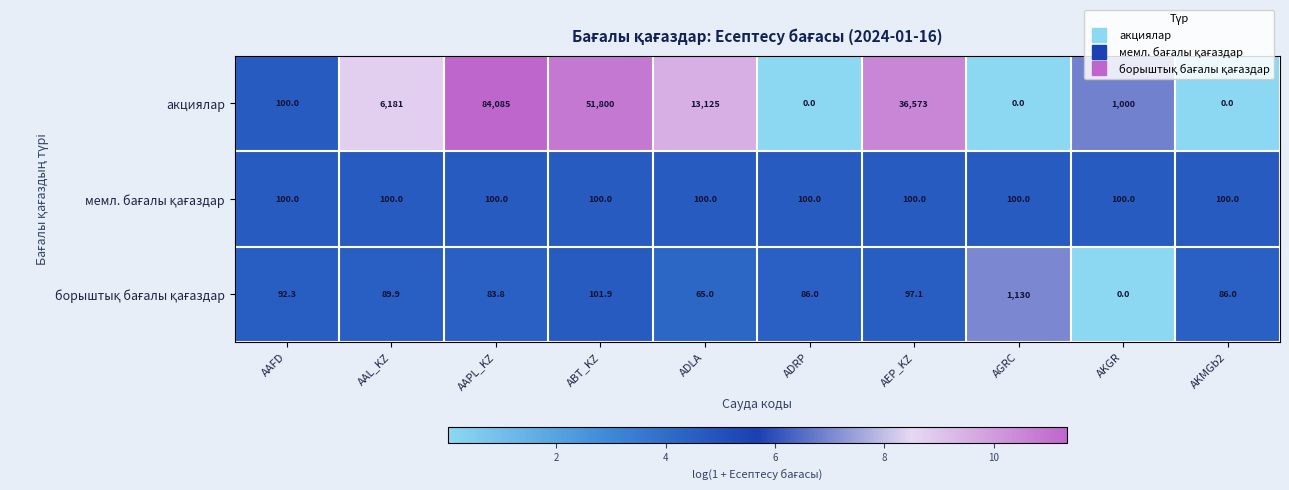

Where is акциялар nearest to the value 42042?

AEP_KZ